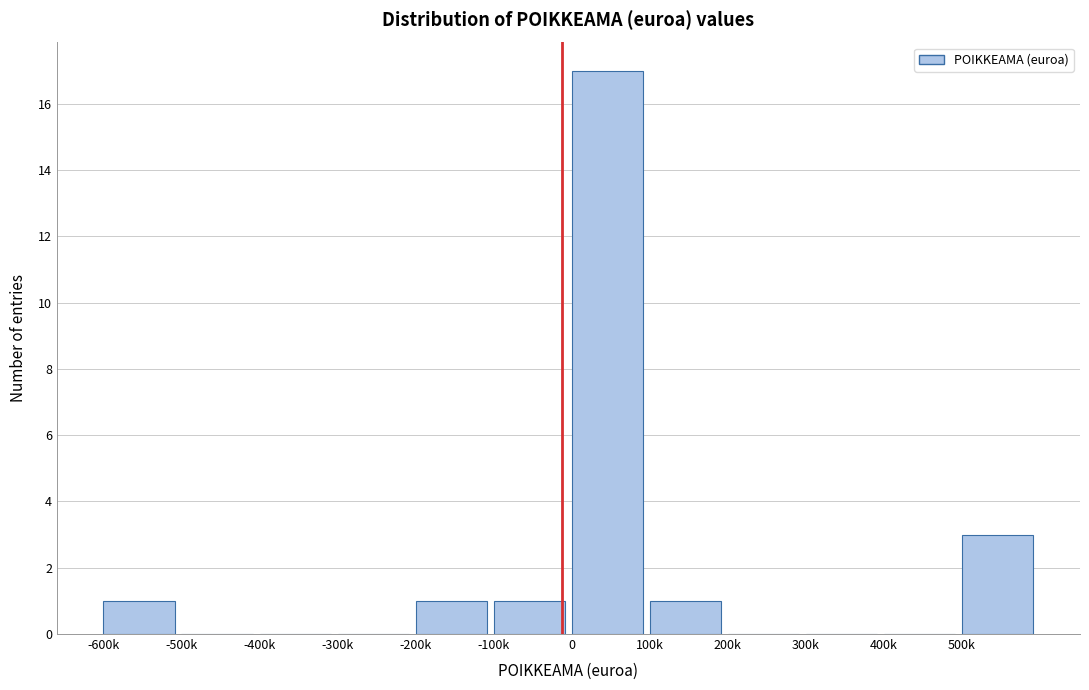

Reading left to right, transcribe all the data shown in this chart.

-600k=1	-500k=0	-400k=0	-300k=0	-200k=1	-100k=1	0=17	100k=1	200k=0	300k=0	400k=0	500k=3